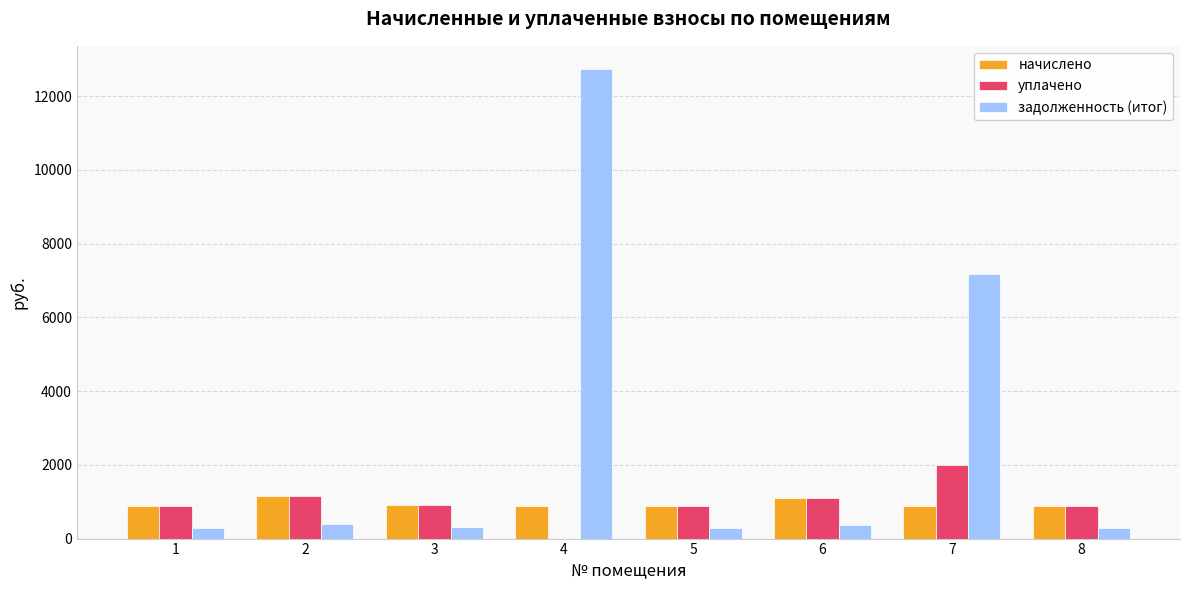

Which label corresponds to the largest value in the chart?

4